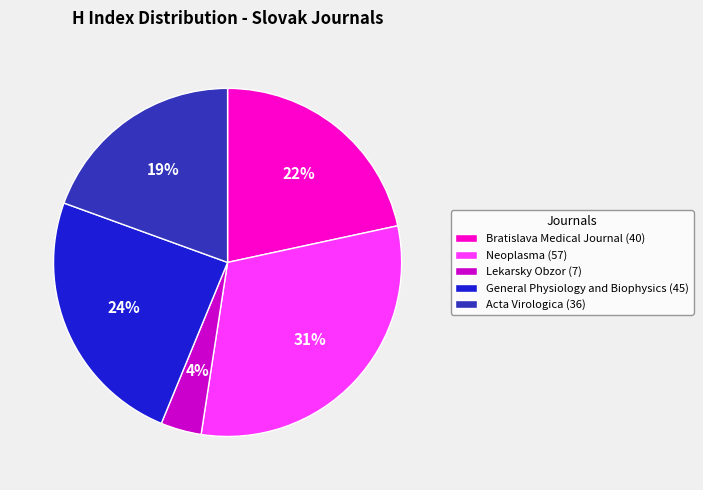

Do Lekarsky Obzor (7) and Neoplasma (57) together represent more than half of the pie?

No